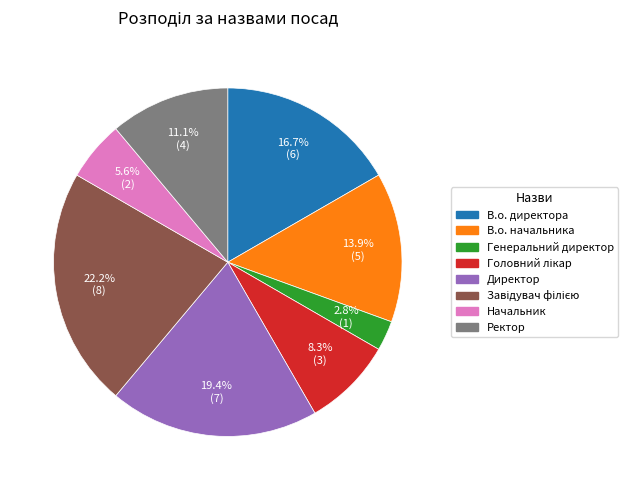

Approximately how many times larger is the value at Генеральний директор compared to В.о. директора?

0.2